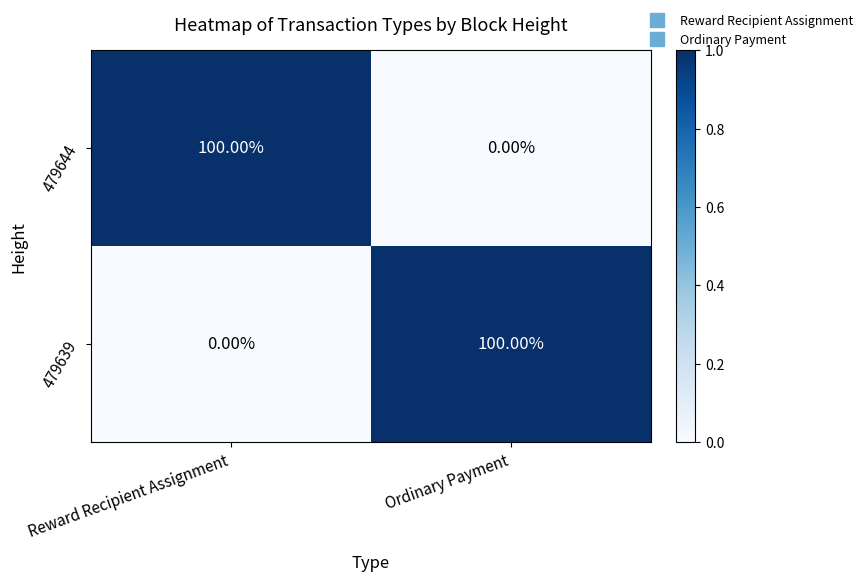

How many positive values does the 479644 series have?

1